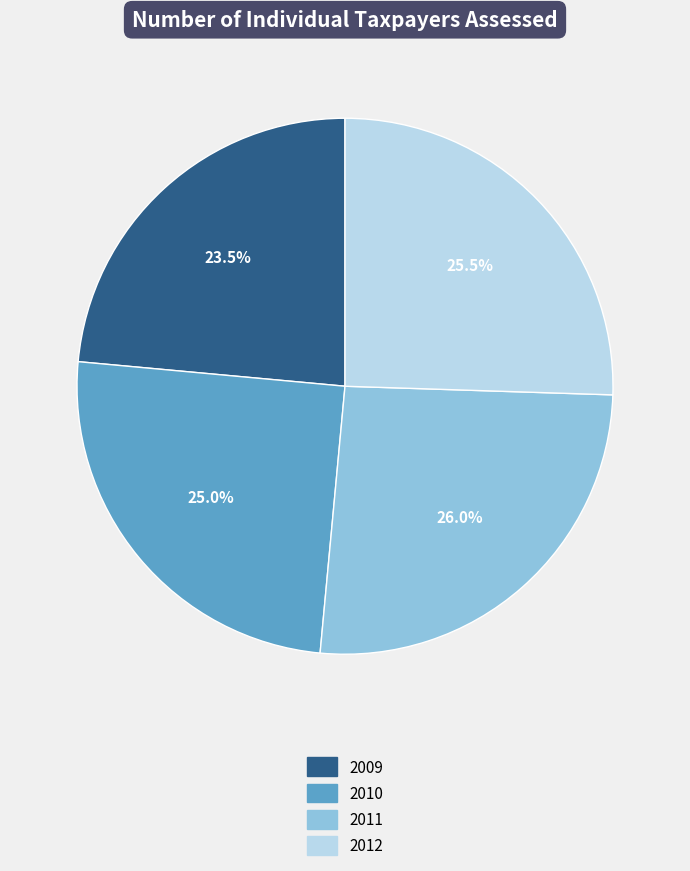

How much of the chart is everything except 2011?

74.0%